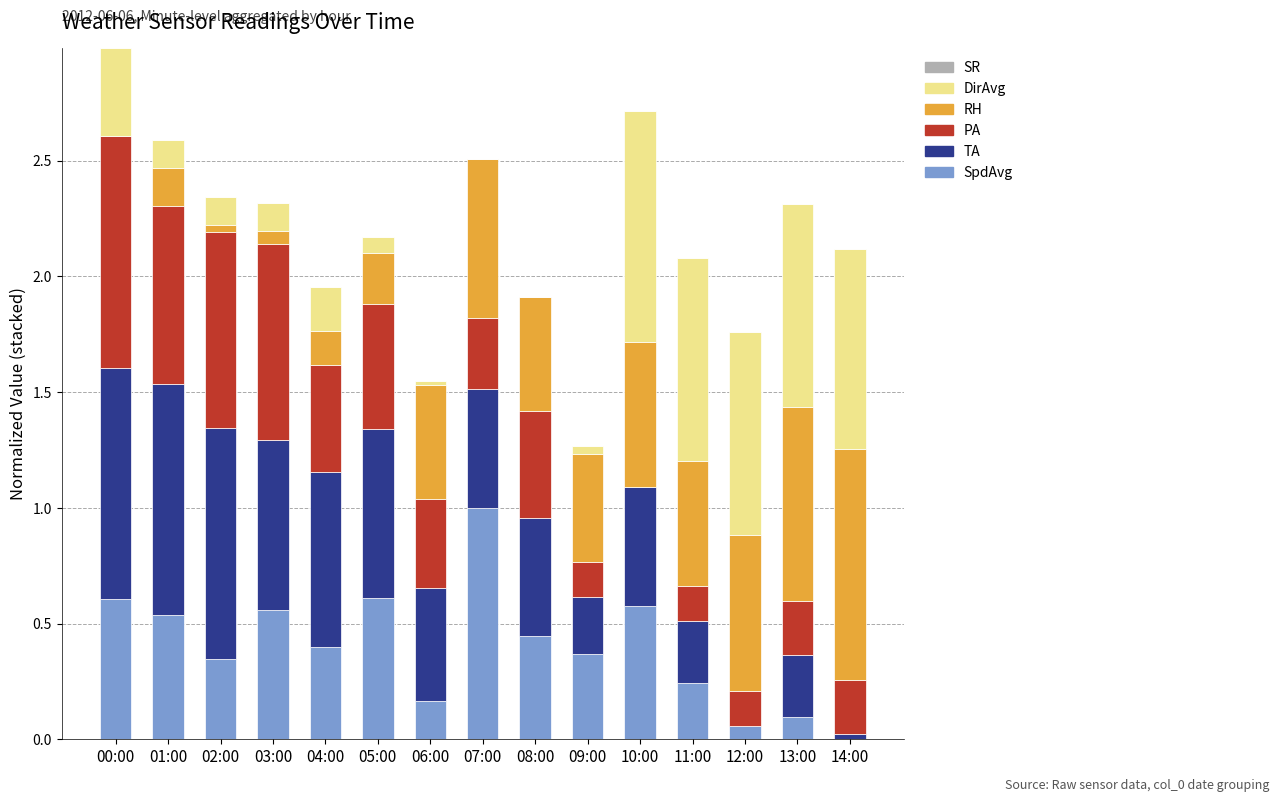

What is the total value across all series at 01:00?

2.6